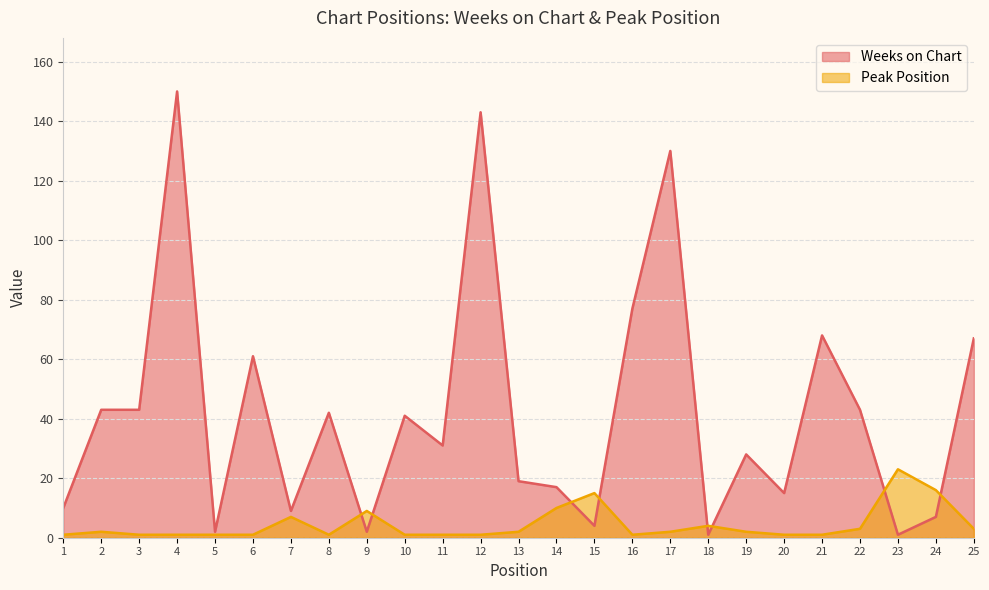

How many intersections are there between Weeks on Chart and Peak Position?

8